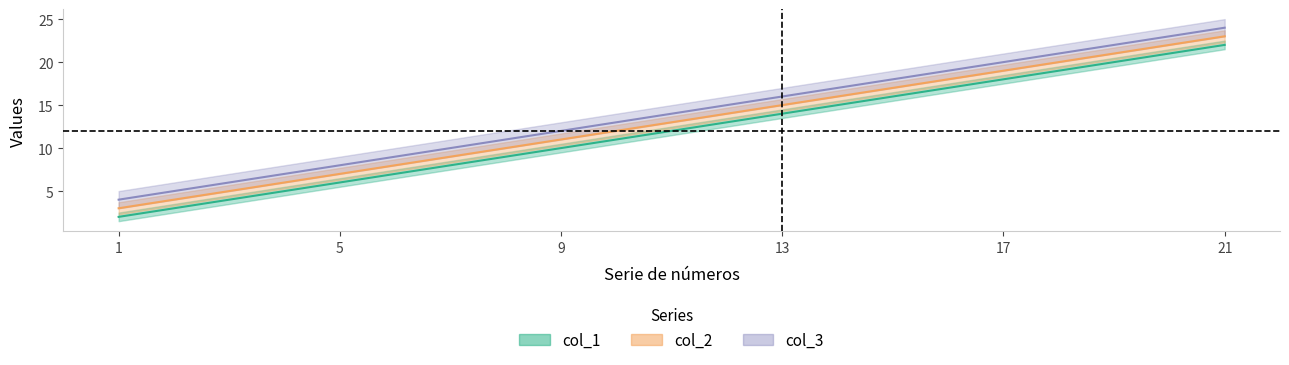

What is the difference between the maximum and minimum values in the col_2 series?

20